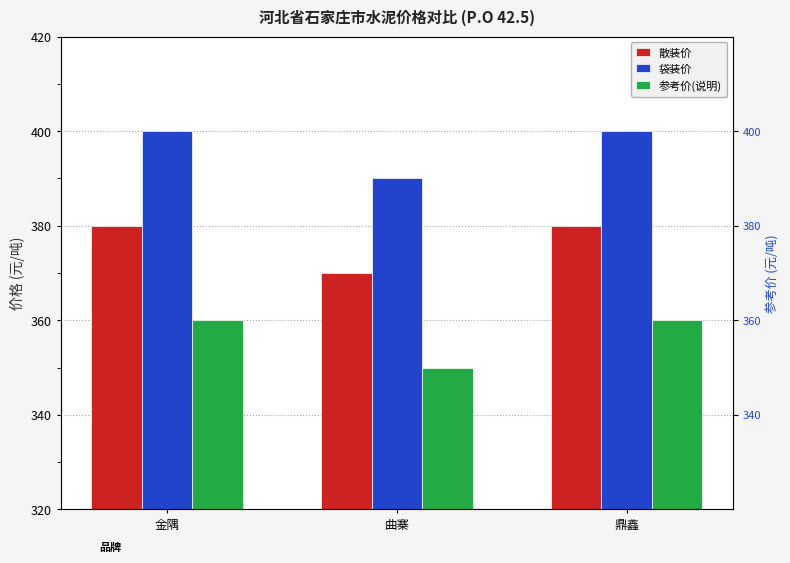

The value of 参考价(说明) at 曲寨 is 519. True or false?

False